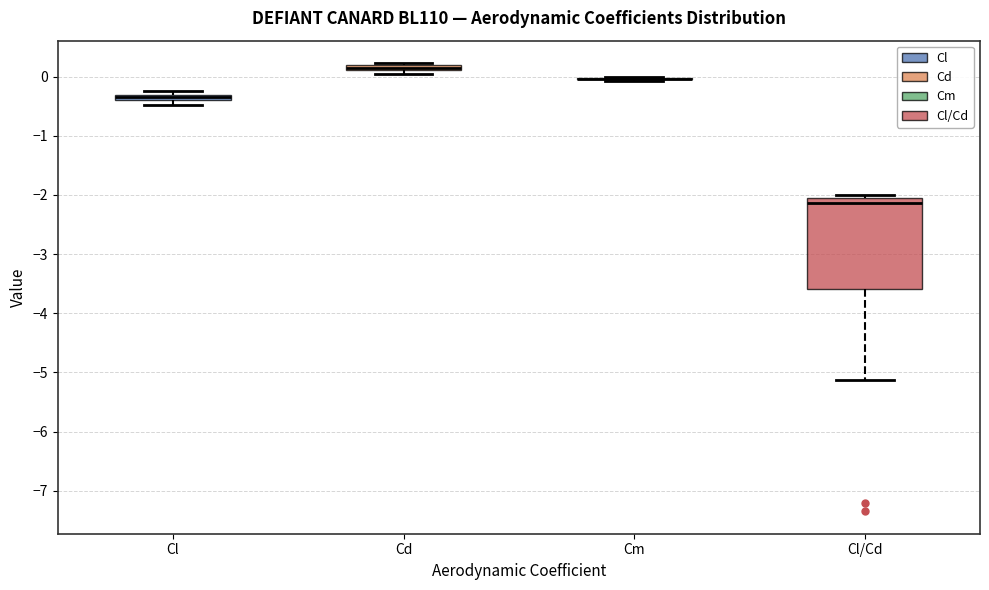

Comparing the boxes themselves (not the whiskers), which one is the tallest?

Cl/Cd